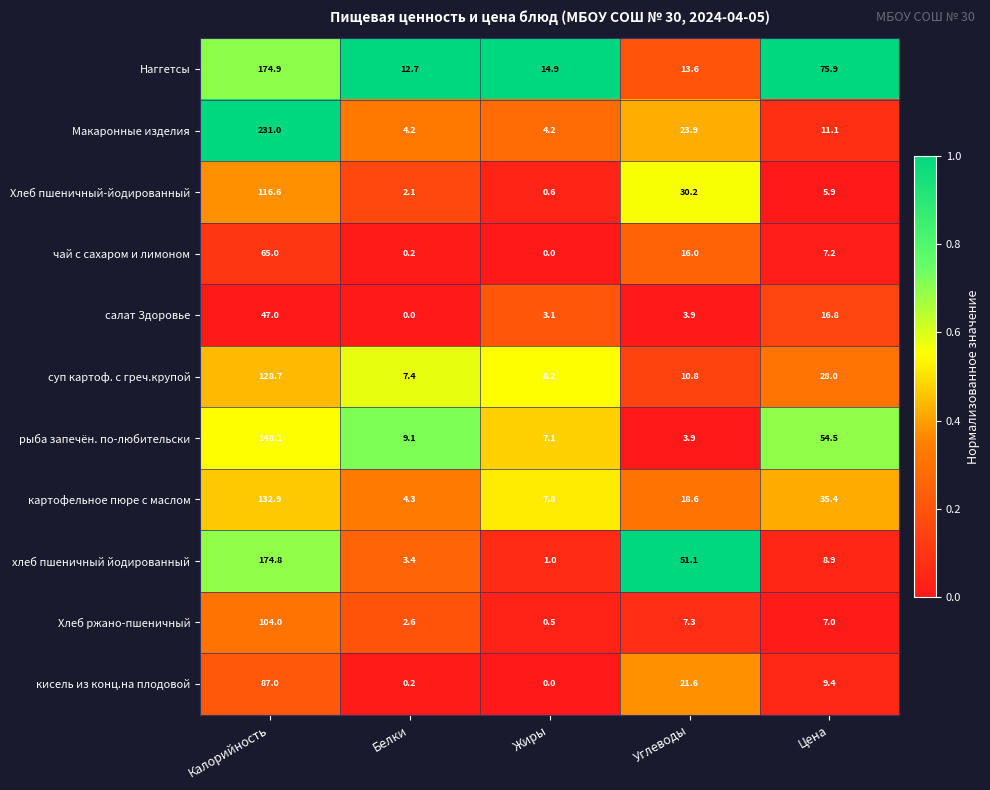

What is the difference between the чай с сахаром и лимоном values at Цена and Жиры?

7.2